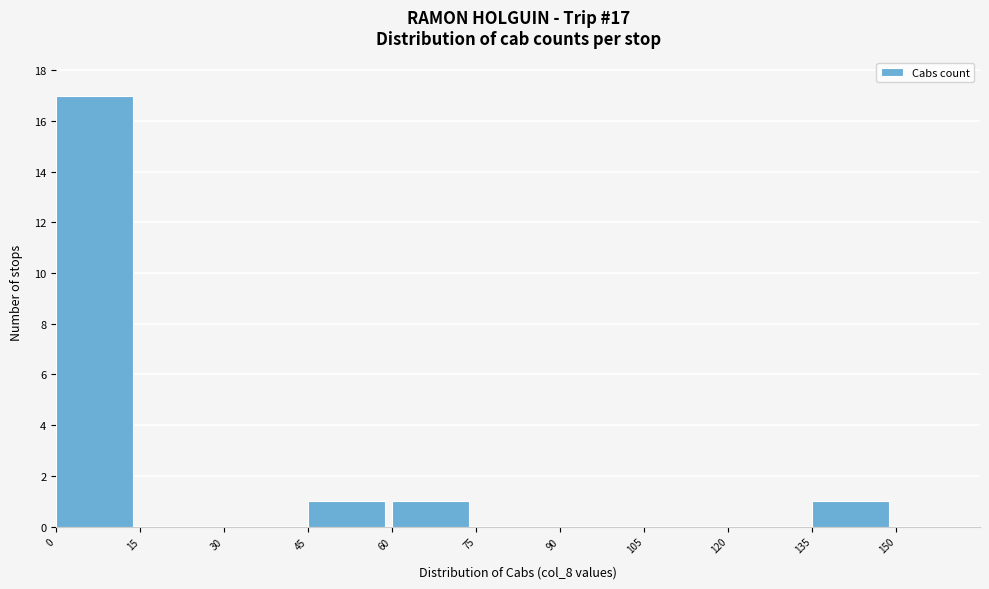

Over which range of the x-axis is the bar tallest?

0 to 15